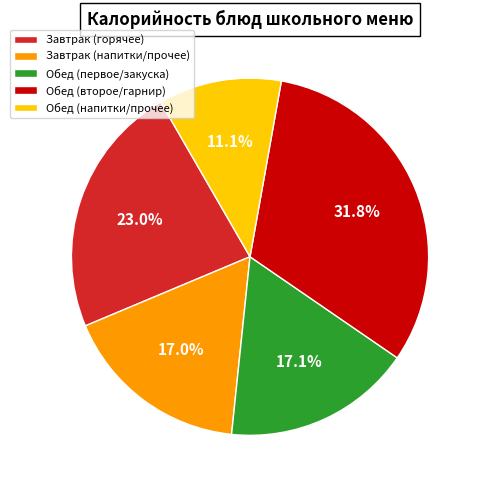

What portion of the pie excludes Завтрак (напитки/прочее)?

83.0%